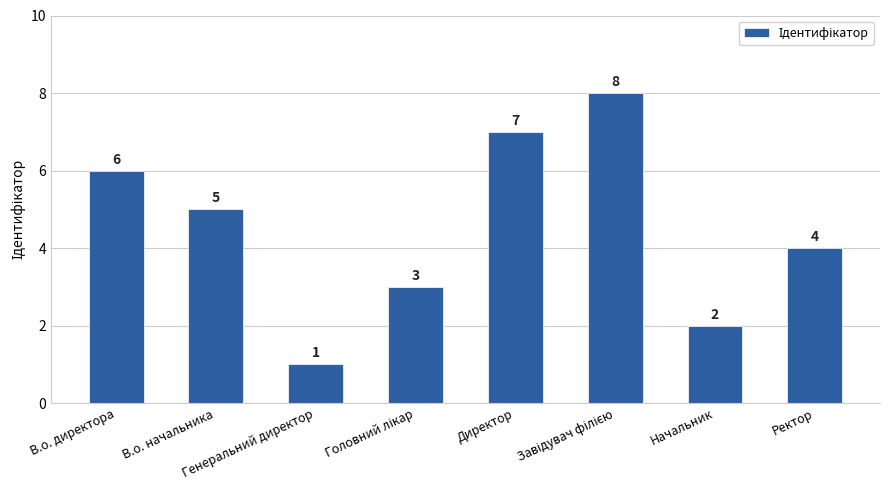

What is the maximum value shown in the chart?

8